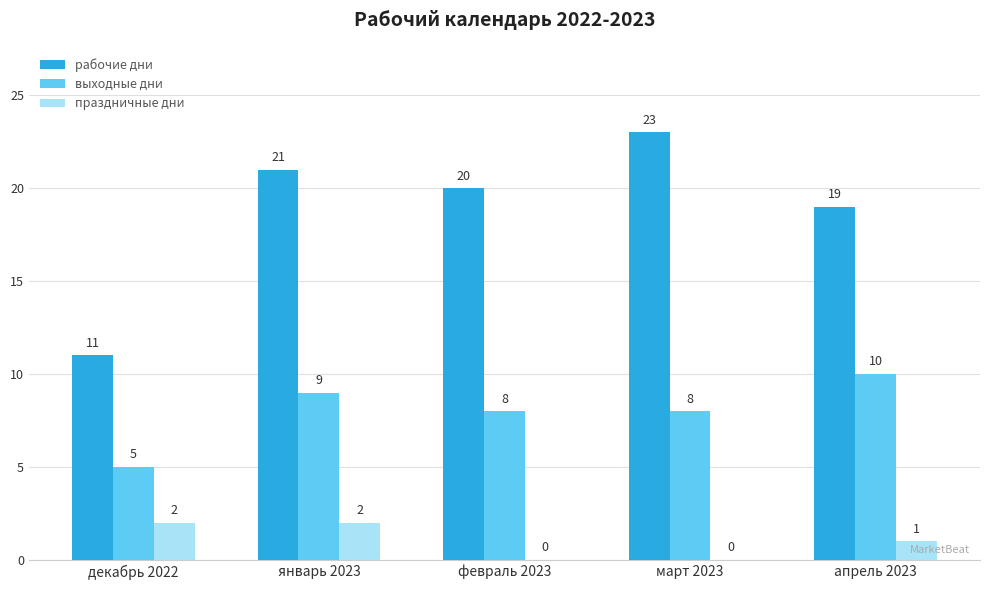

What is the sum of the выходные дни values at апрель 2023 and декабрь 2022?

15